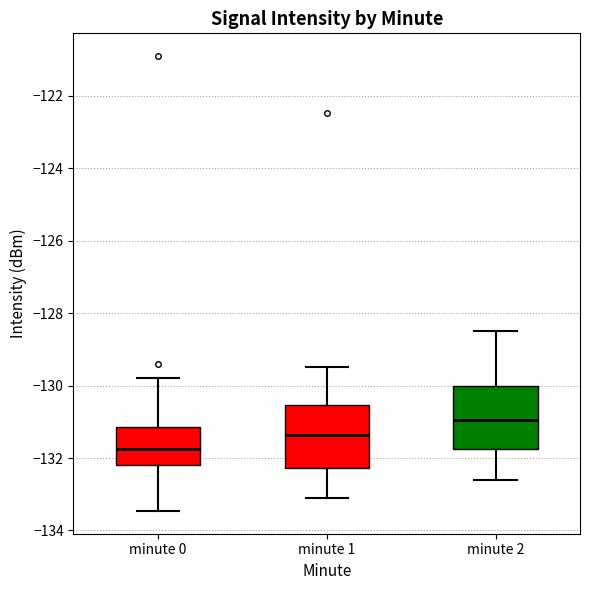

Reading left to right, transcribe this box plot: for each box, give where its median line is, the range the box spans, and where its two whiskers end, as read against the y-axis. The values are not printed on the chart, so give them approximately, as read against the axis.

minute 0: median -131.8, box -132.2 to -131.2, whiskers -133.4 to -129.8
minute 1: median -131.4, box -132.2 to -130.6, whiskers -133.2 to -129.4
minute 2: median -131.0, box -131.8 to -130.0, whiskers -132.6 to -128.4